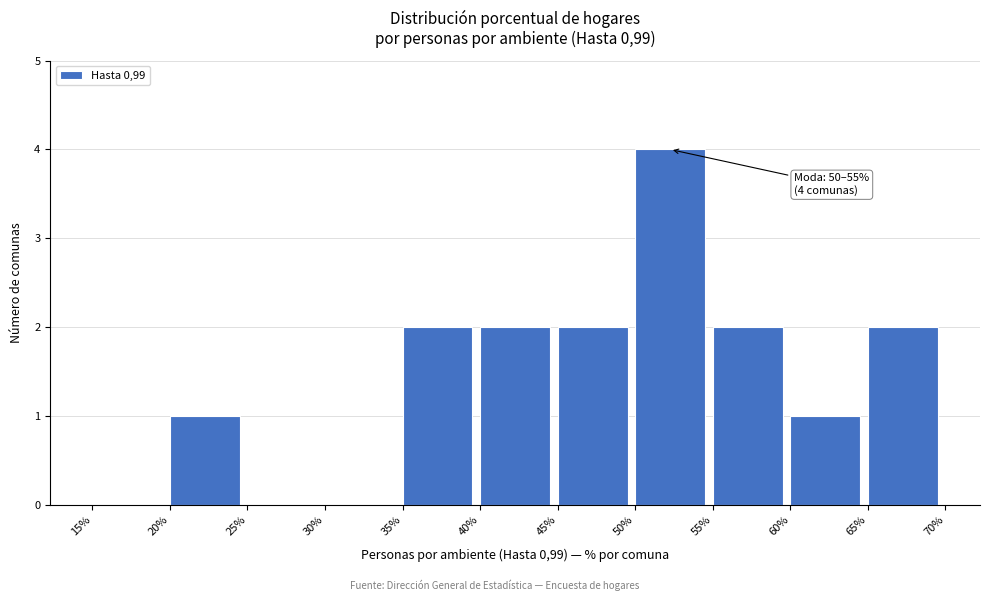

Which range on the x-axis has the tallest bar?

50% to 55%